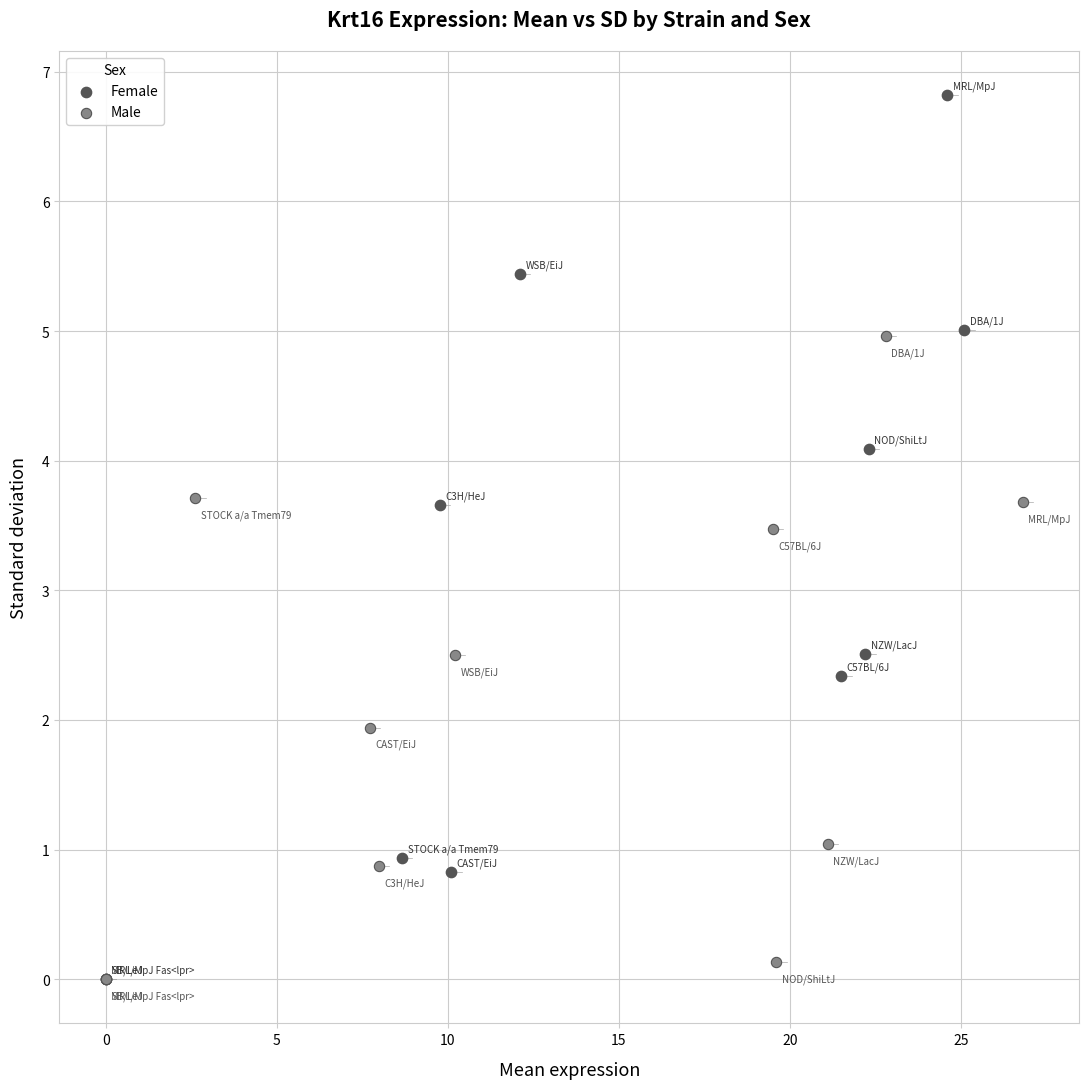

Which series contains the highest Y value?

Female